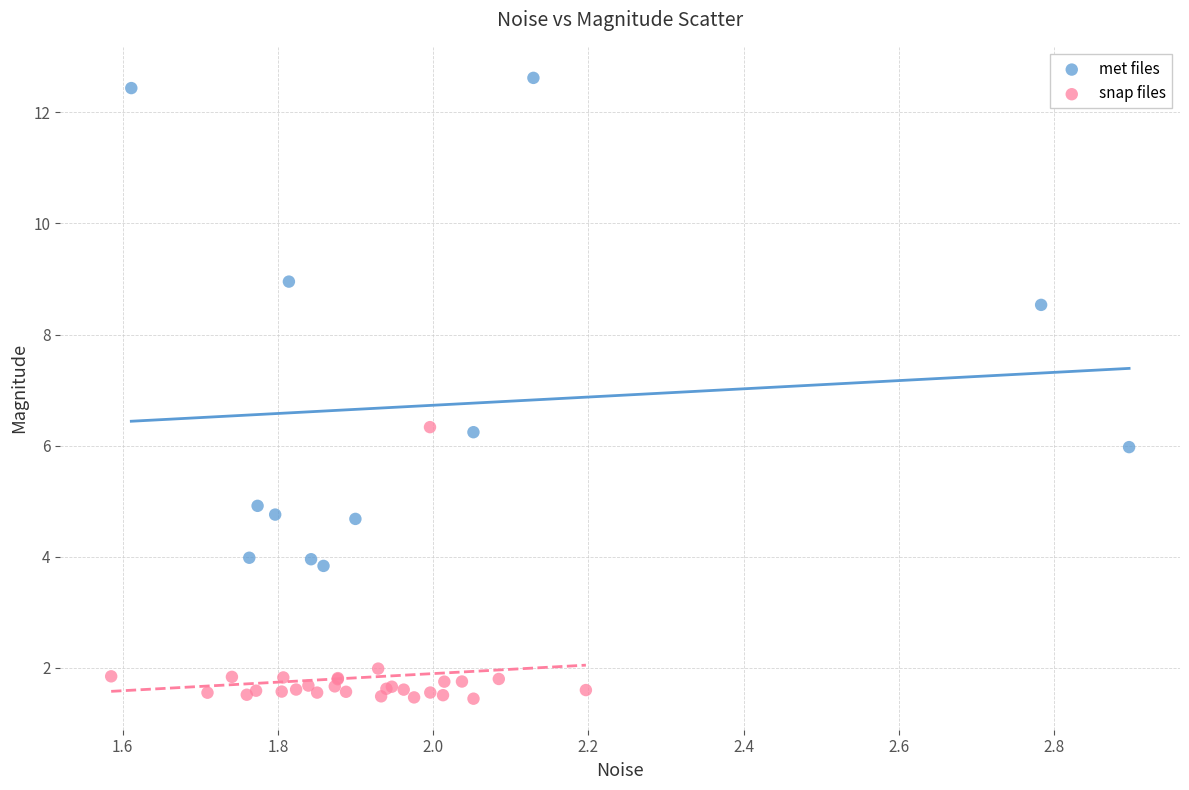

Which series reaches the minimum Y coordinate?

snap files